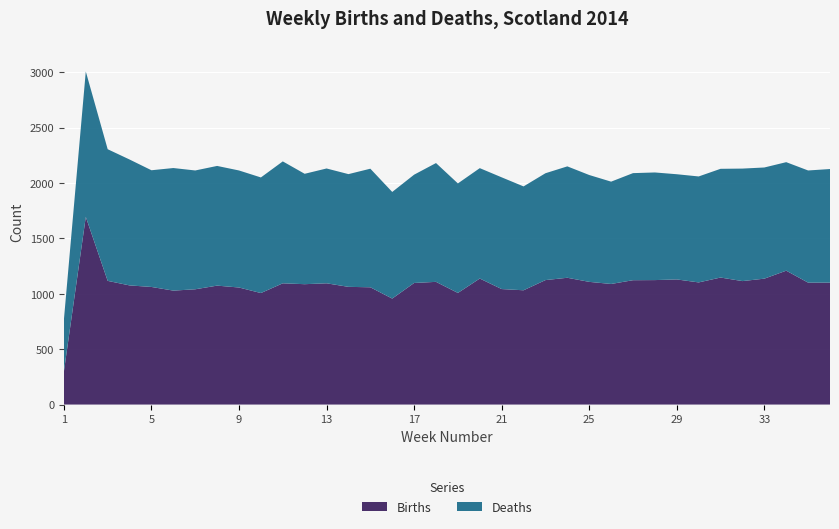

Reading right to left, transcribe all the data shown in this chart.

Births: 1101	1101	1209	1137	1115	1147	1103	1130	1124	1123	1089	1108	1145	1124	1032	1043	1138	1008	1108	1098	957	1059	1063	1095	1087	1095	1007	1057	1074	1041	1029	1062	1076	1117	1695	298
Deaths: 1026	1013	980	1004	1016	982	957	950	972	967	924	965	1006	965	938	1009	997	989	1073	978	963	1071	1018	1037	997	1101	1044	1057	1081	1073	1107	1054	1137	1189	1313	469